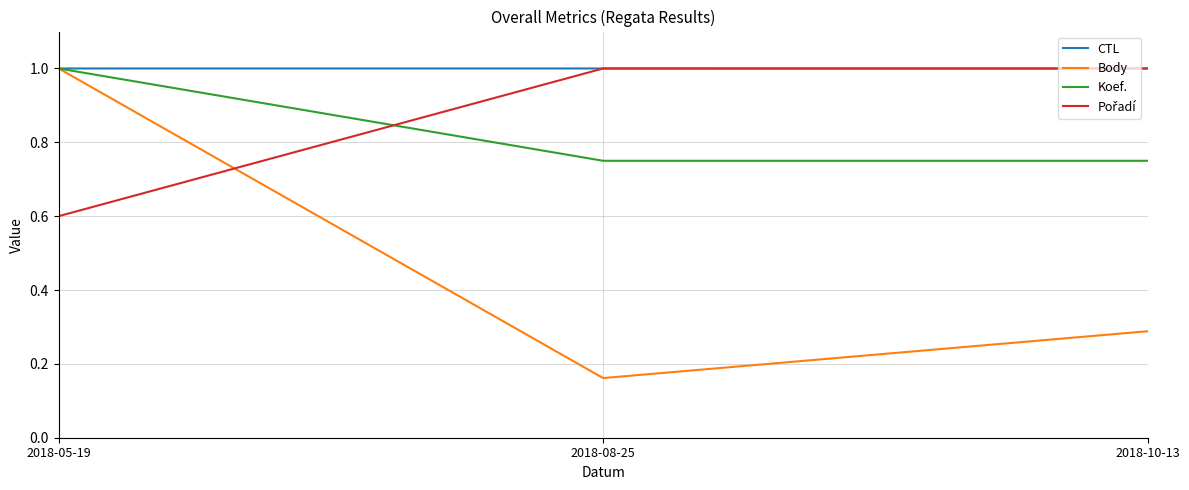

Is the value of Body at 2018-08-25 greater than the value of Koef. at 2018-10-13?

No